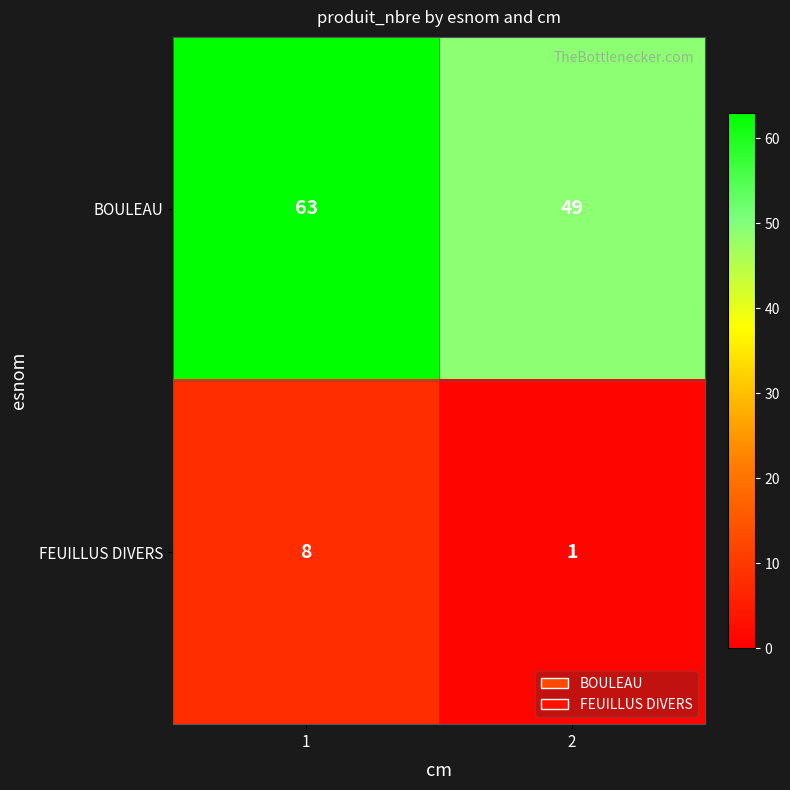

What is the sum of the BOULEAU values at 1 and 2?

112